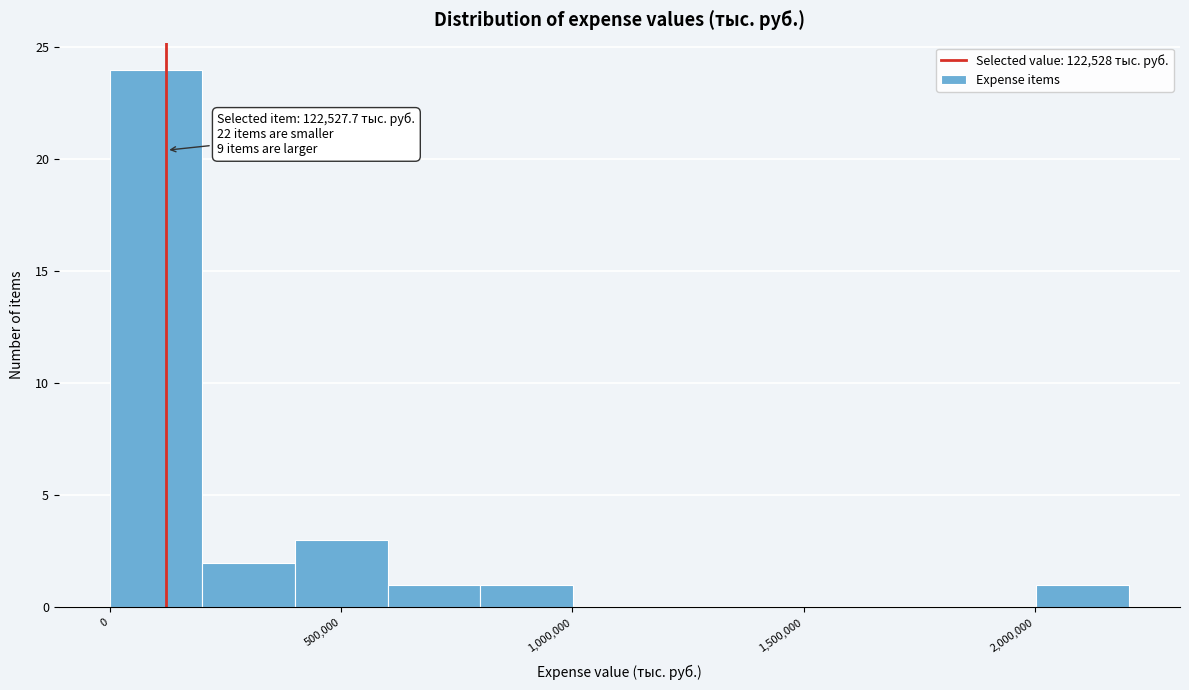

Over which range of the x-axis is the bar tallest?

0 to 200000